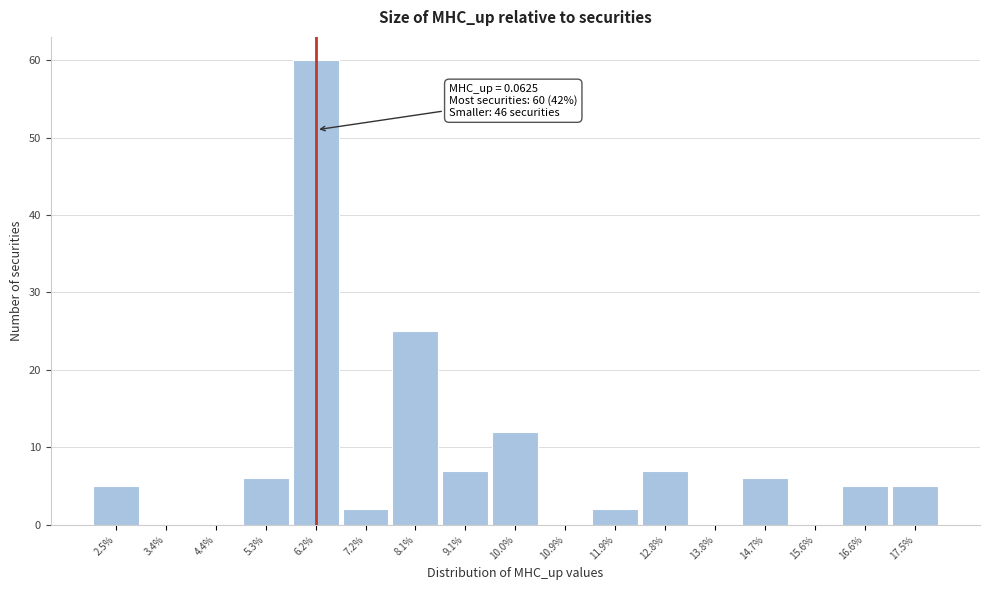

Reading left to right, what are all the values shown in this chart?

2.5%=5	3.4%=0	4.4%=0	5.3%=6	6.2%=60	7.2%=2	8.1%=25	9.1%=7	10.0%=12	10.9%=0	11.9%=2	12.8%=7	13.8%=0	14.7%=6	15.6%=0	16.6%=5	17.5%=5